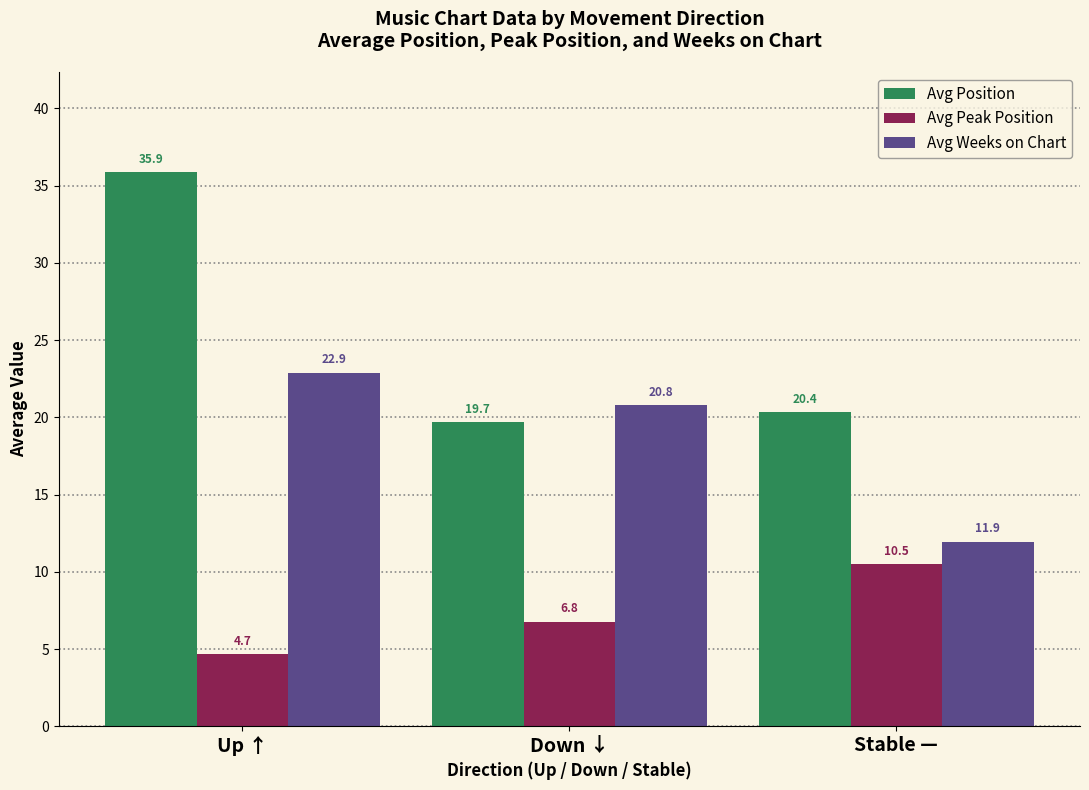

What are all the series names shown in the legend?

Avg Position, Avg Peak Position, Avg Weeks on Chart